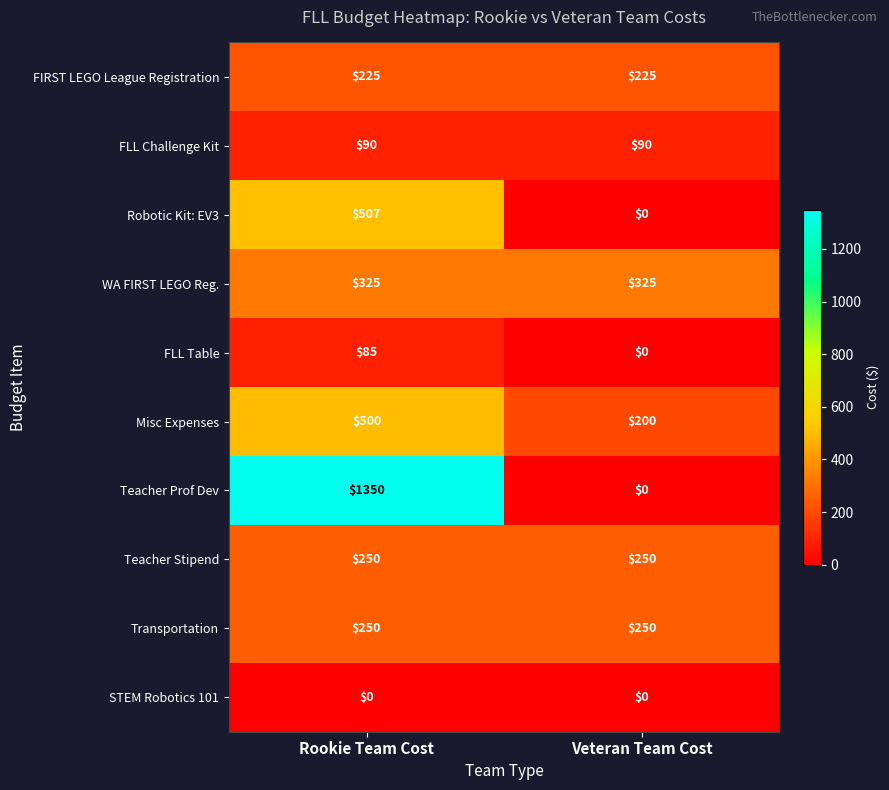

What is the maximum value shown in the chart?

1350